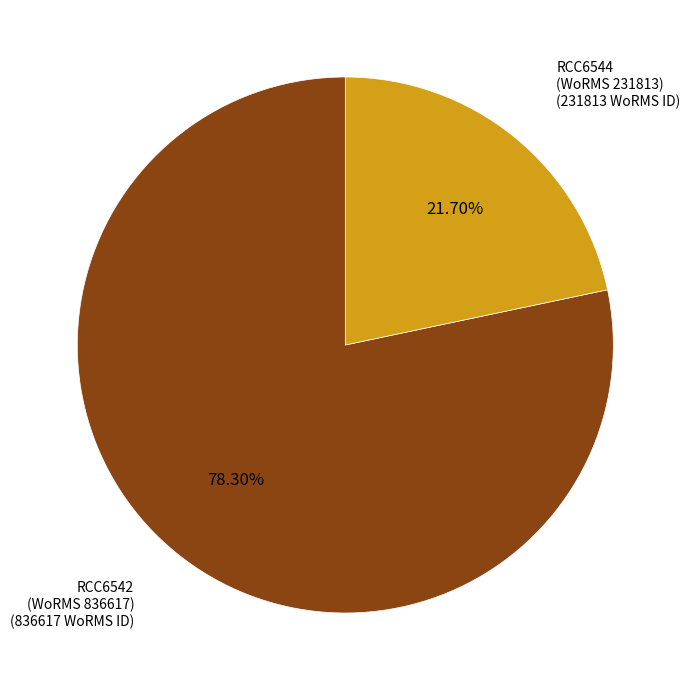

Is the sum of RCC6544 (WoRMS 231813) and RCC6542 (WoRMS 836617) greater than half?

Yes